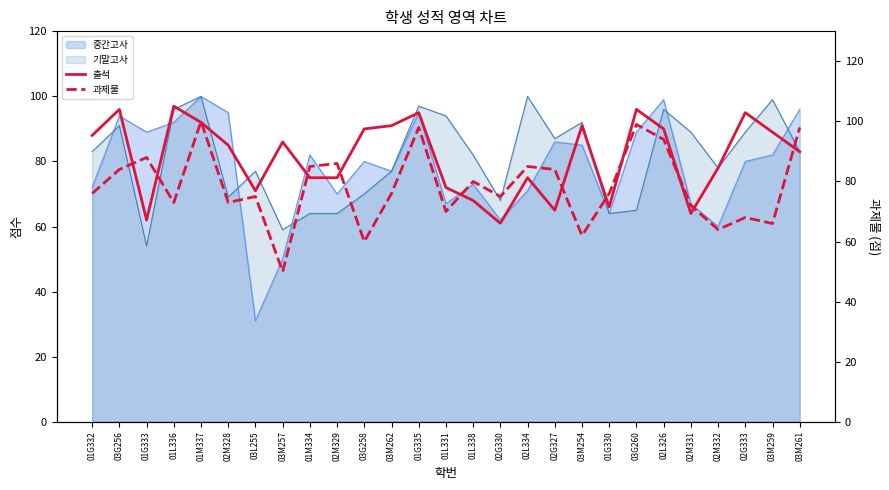

What is the label of the 16th point from the right?

03M262